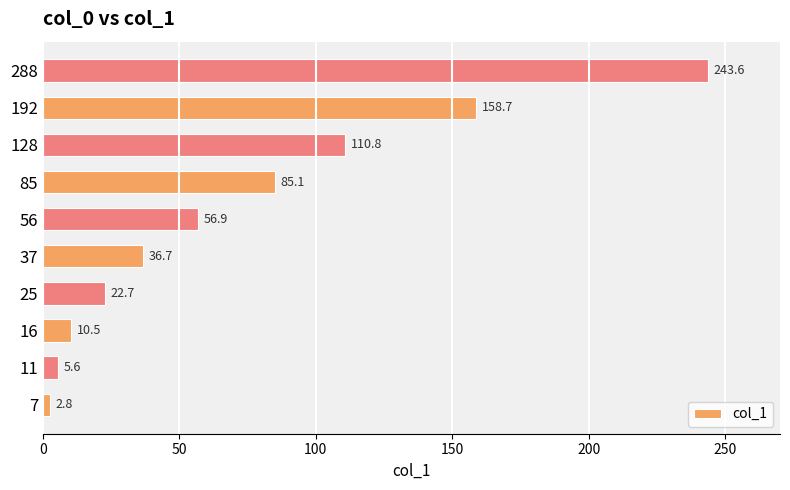

Are the bars horizontal?

Yes